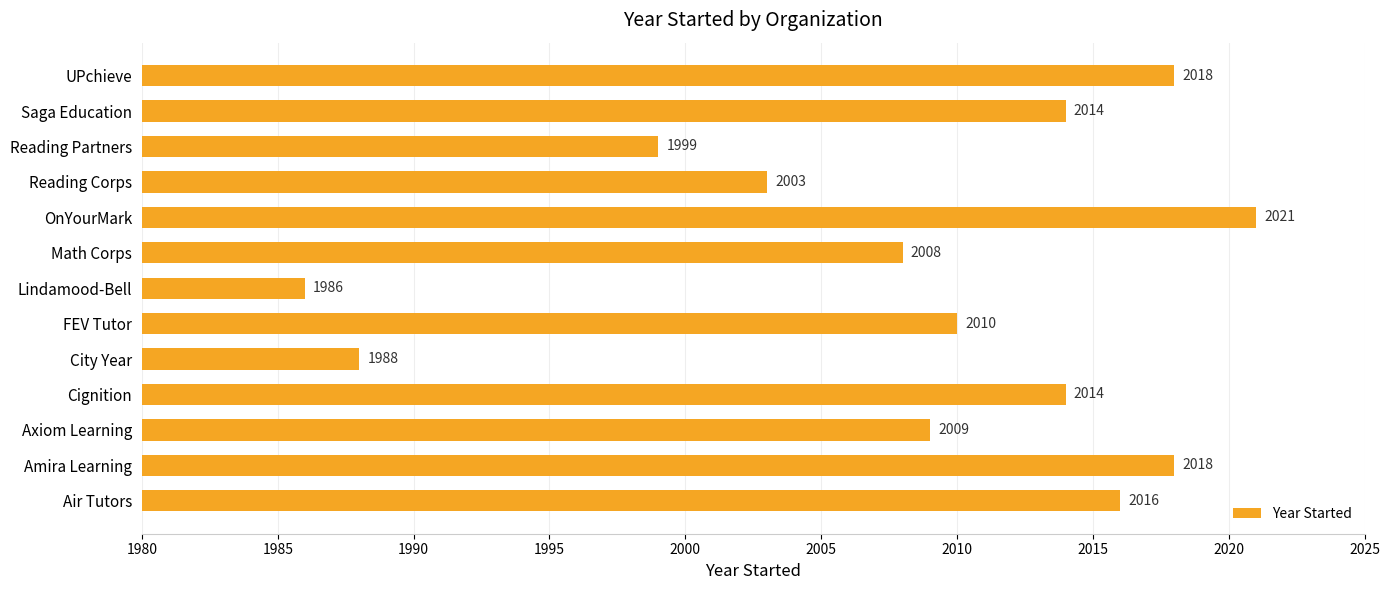

True or false: the data shows 3593 at Cignition.

False